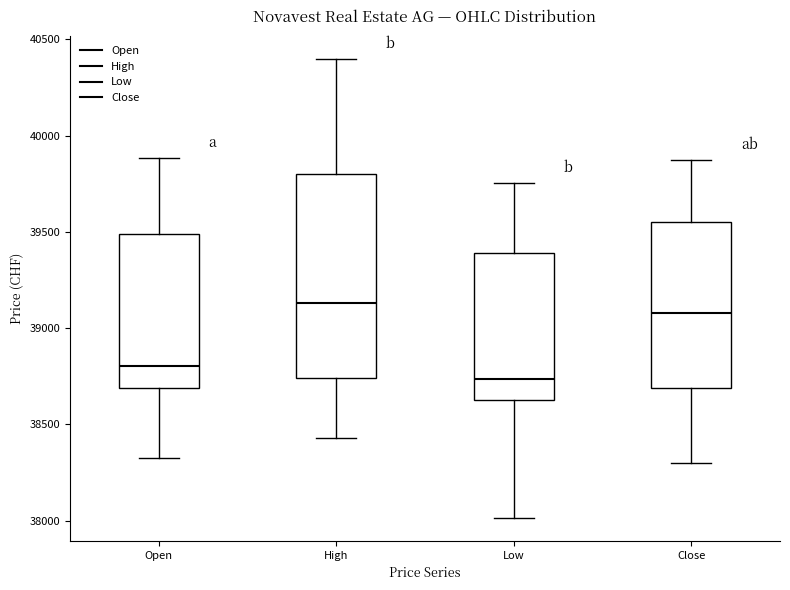

Which box's median line is the lowest?

Low